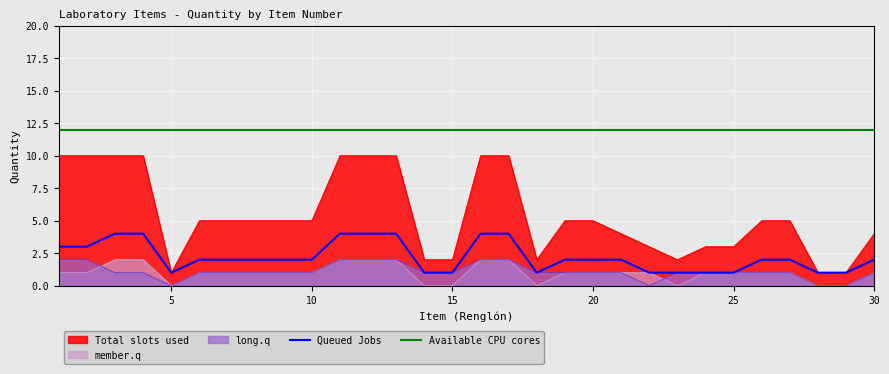

Which series has the largest total across all categories?

Available CPU cores